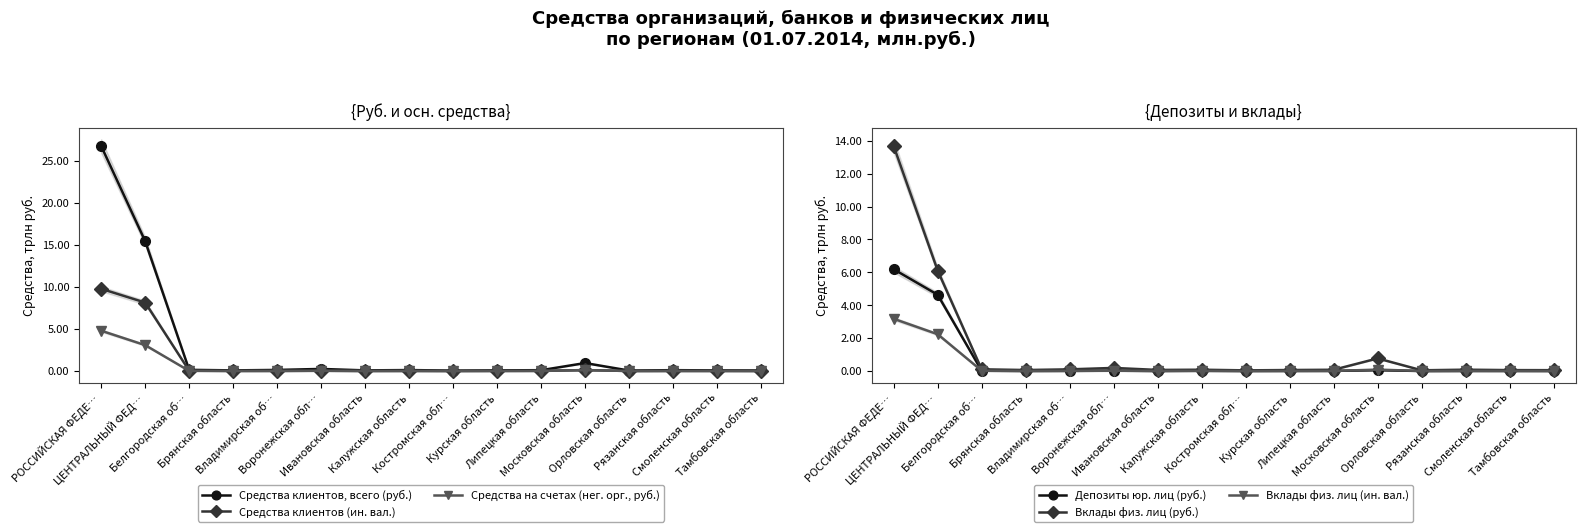

Between Орловская область and Московская область, which is larger?

Московская область